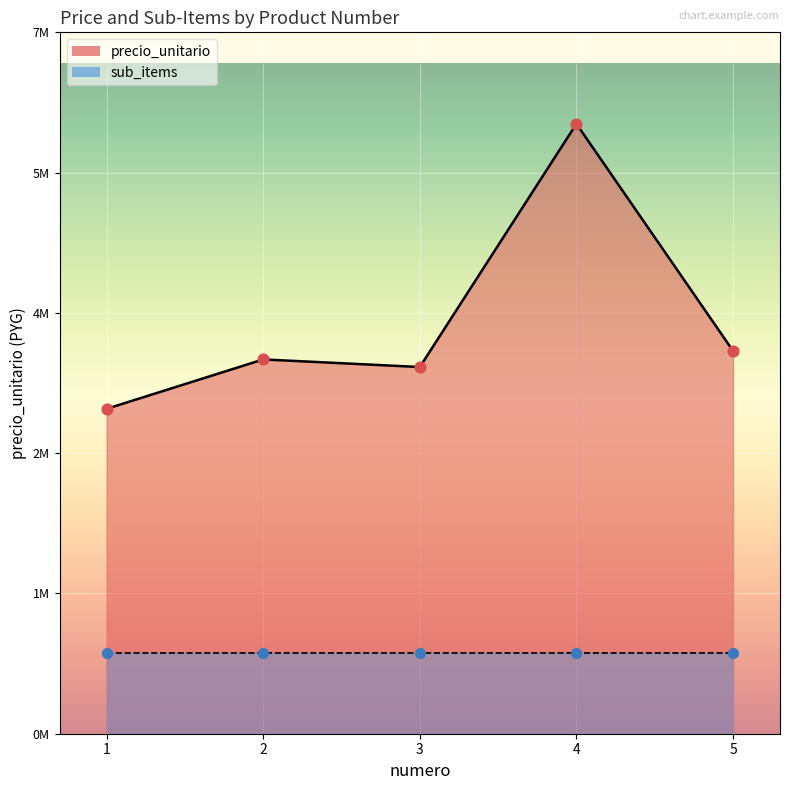

Which has a higher value, 1 or 4?

4